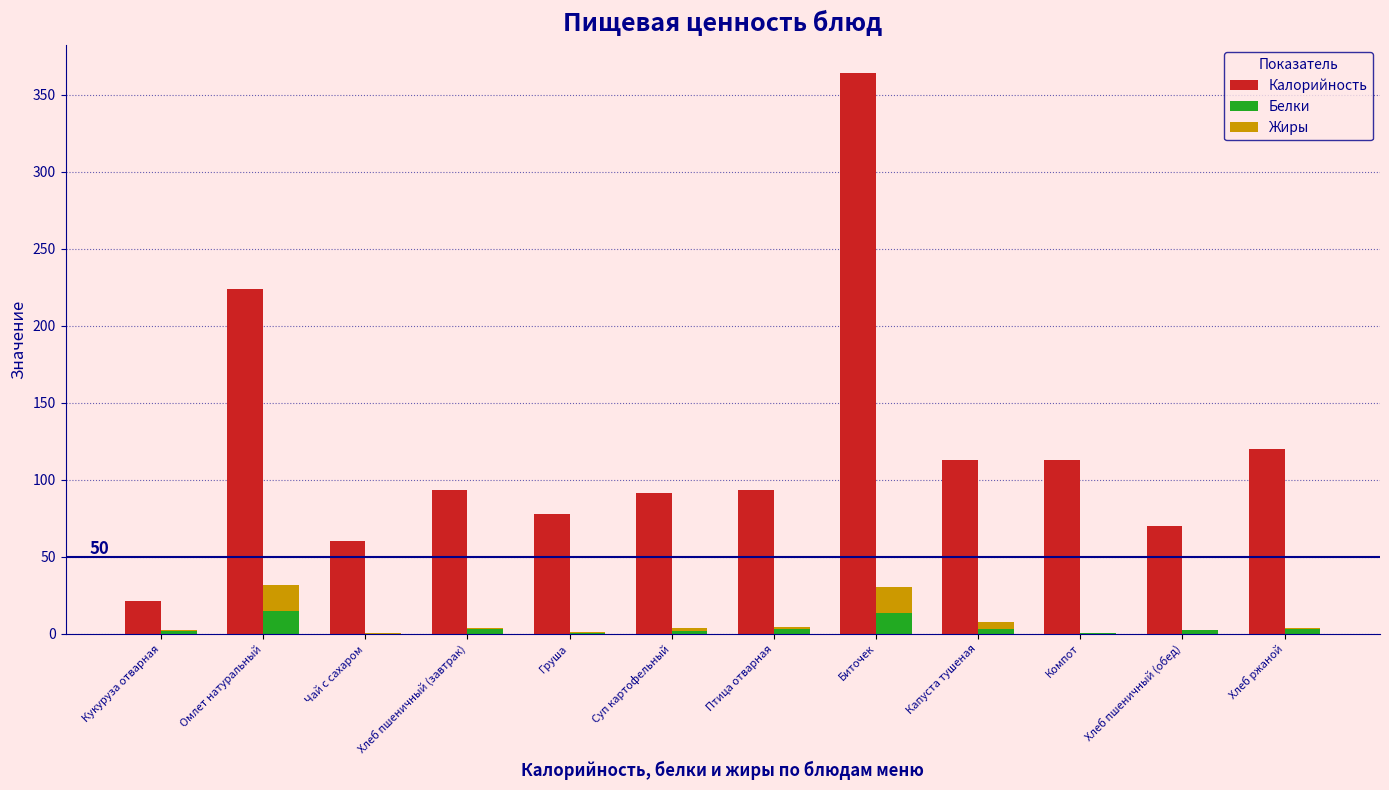

Is it true that Калорийность equals 28.2 at Кукуруза отварная?

False